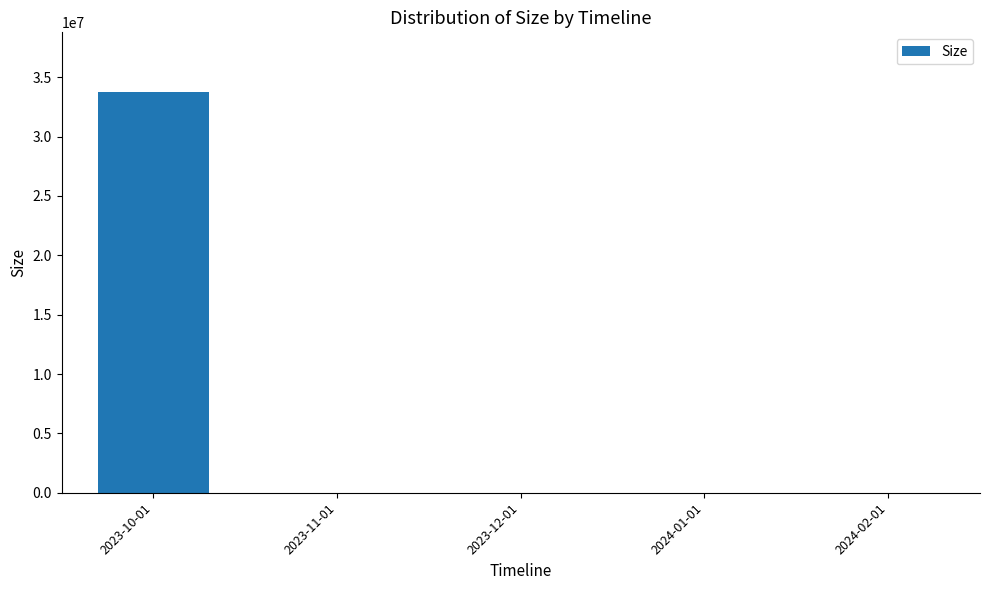

Are the bars horizontal?

No